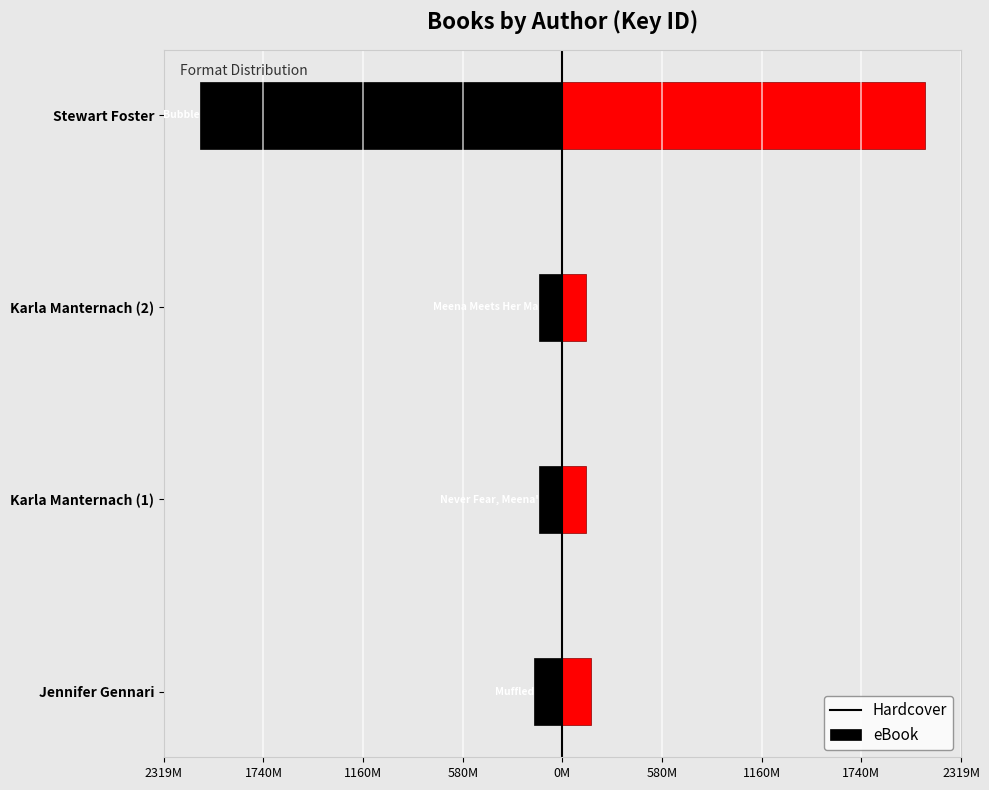

Which series has the widest spread of values?

Hardcover